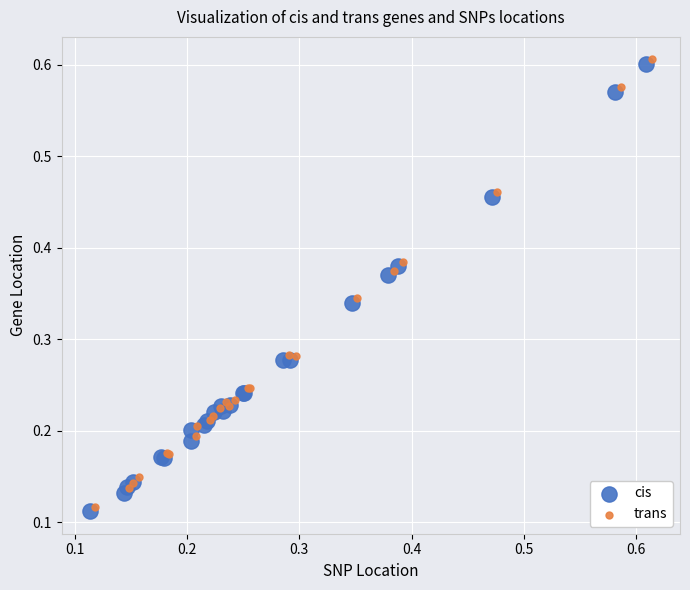

What are all the series names shown in the legend?

cis, trans